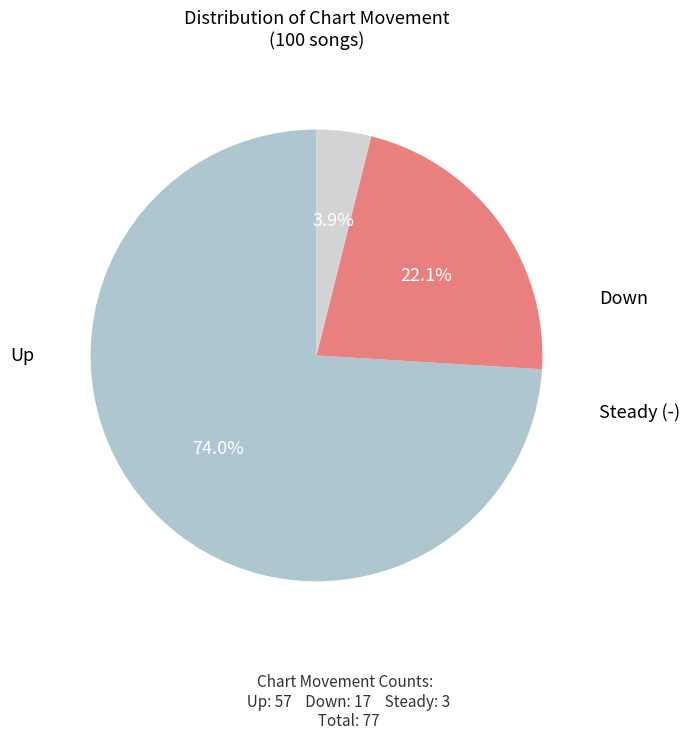

How many slices are in this pie chart?

3